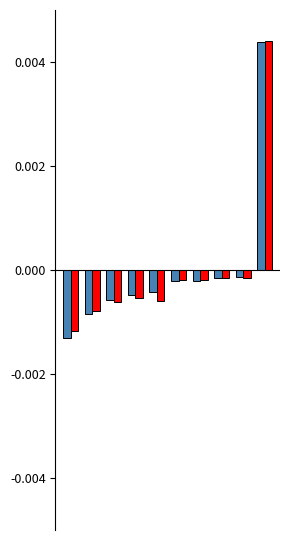

Are the bars horizontal?

No